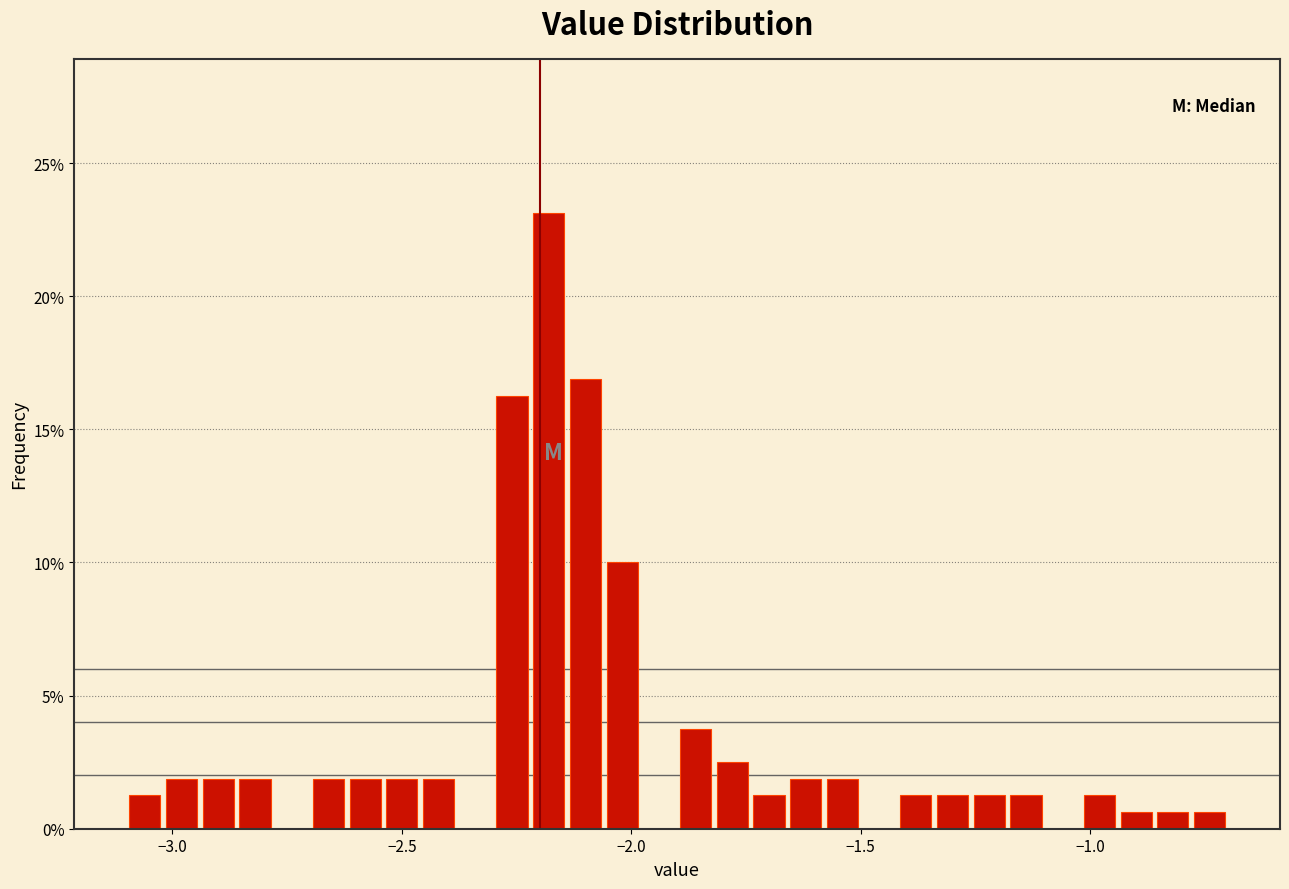

Around what value on the x-axis is the tallest bar? Give the approximate position of its centre, as read against the axis.

-2.20